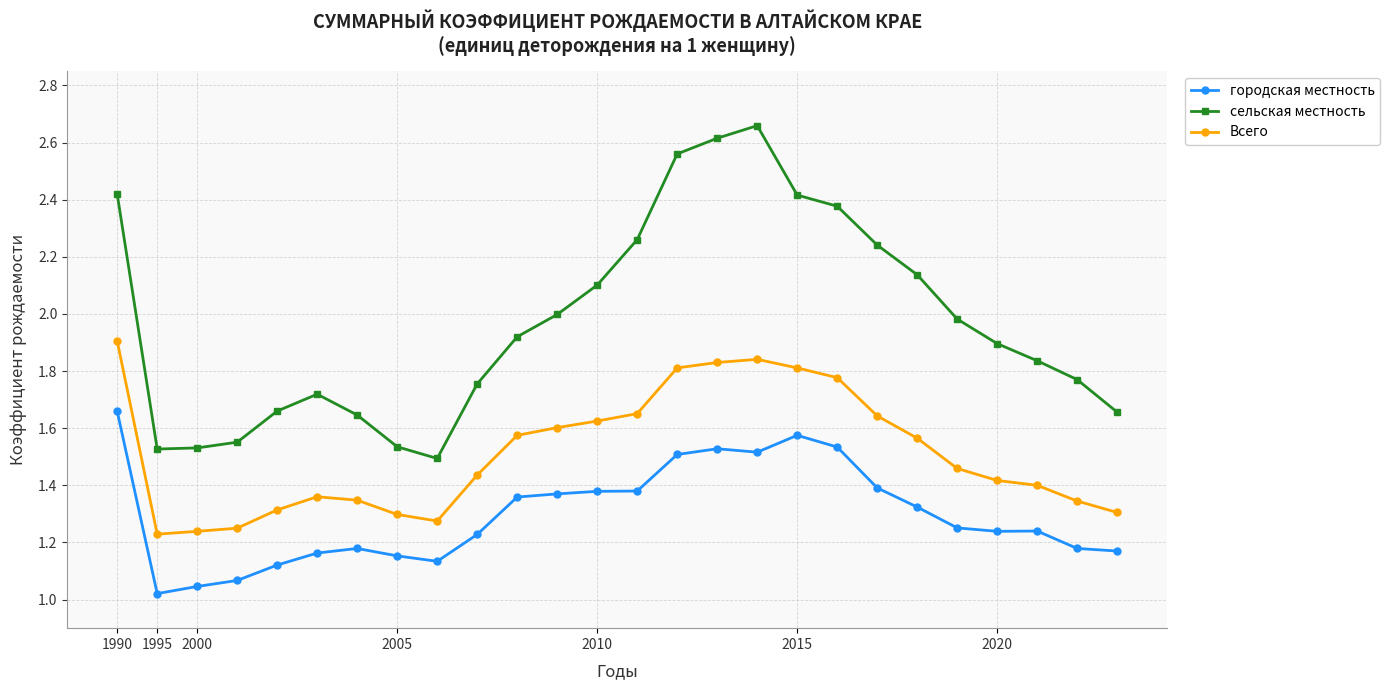

Rank the series by their average value, from highest to lowest.

сельская местность, Всего, городская местность